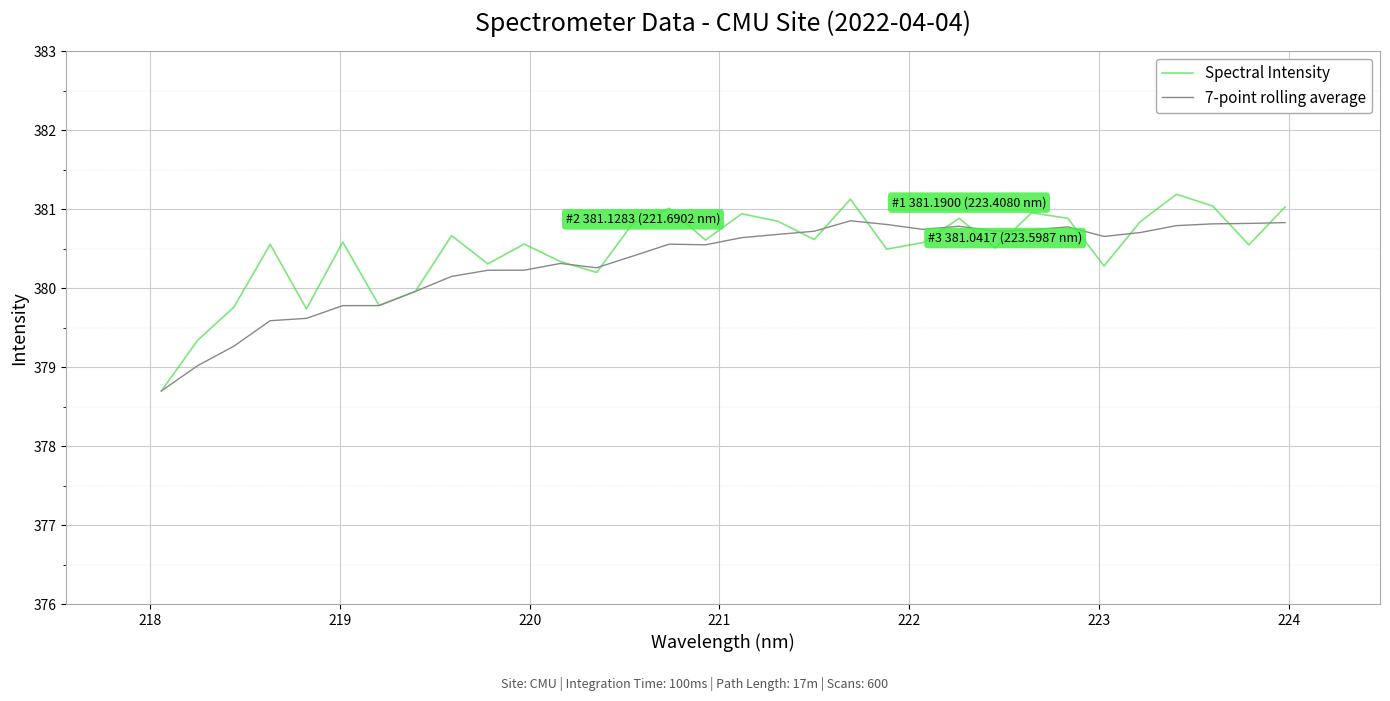

Which series has the widest spread of values?

Spectral Intensity